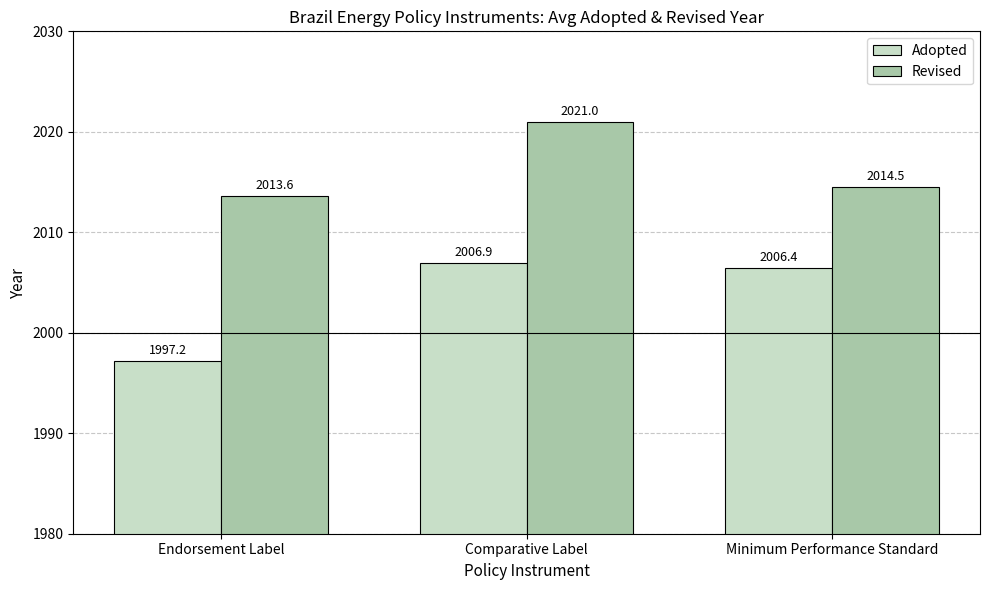

Which series changed the most between Comparative Label and Minimum Performance Standard?

Revised